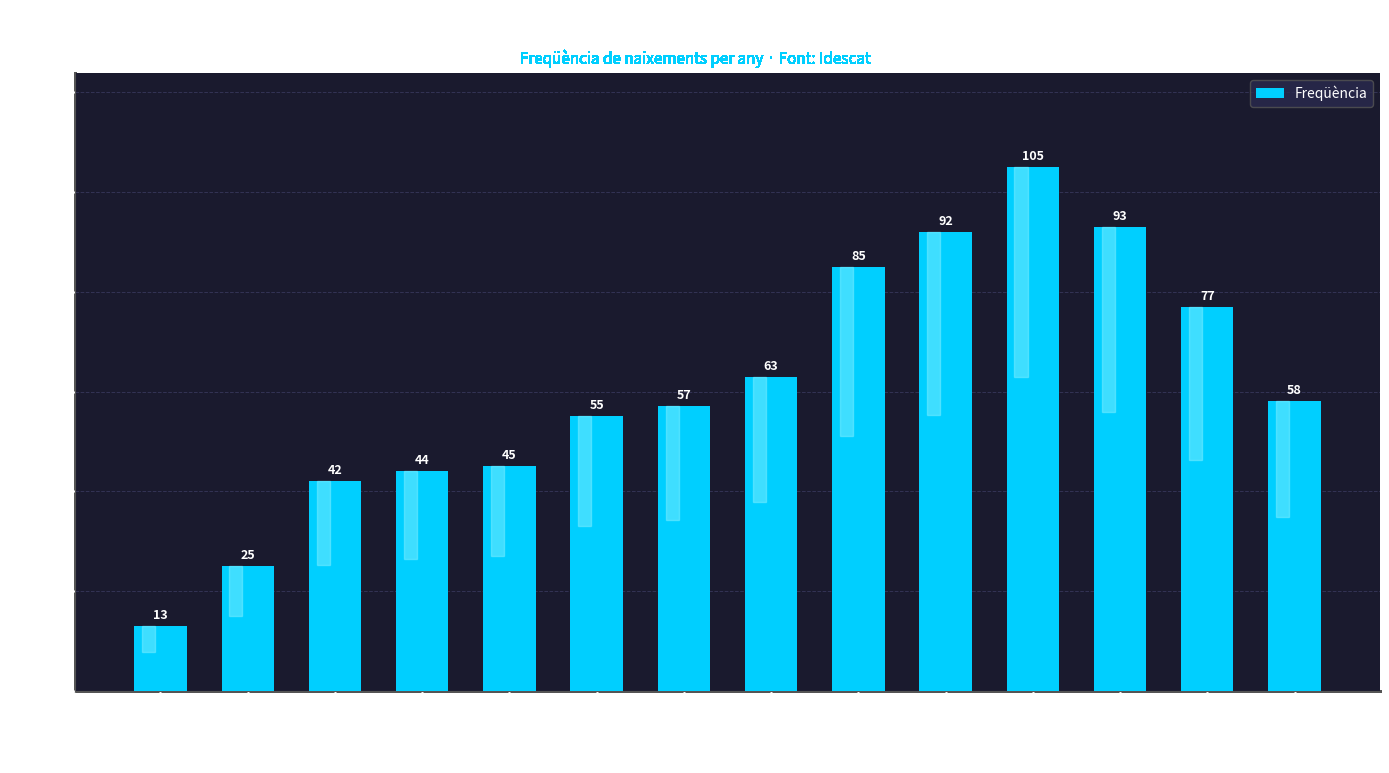

Count the number of categories in the chart.

14